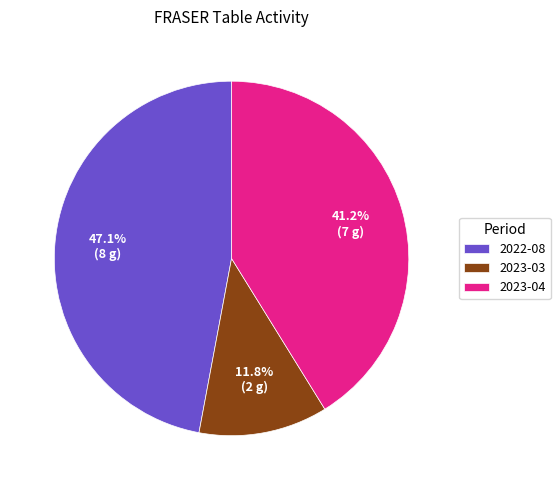

How many segments does this pie chart have?

3